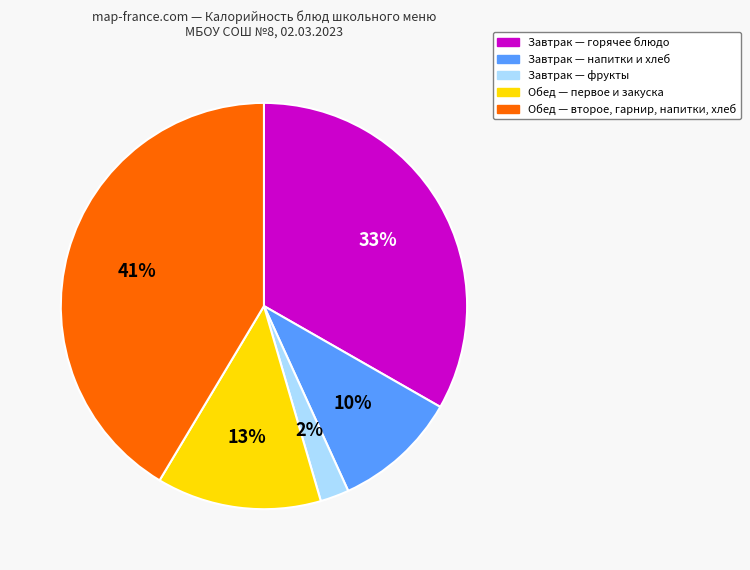

To the nearest percent, what is the difference between the largest and smallest slice percentages?

39%